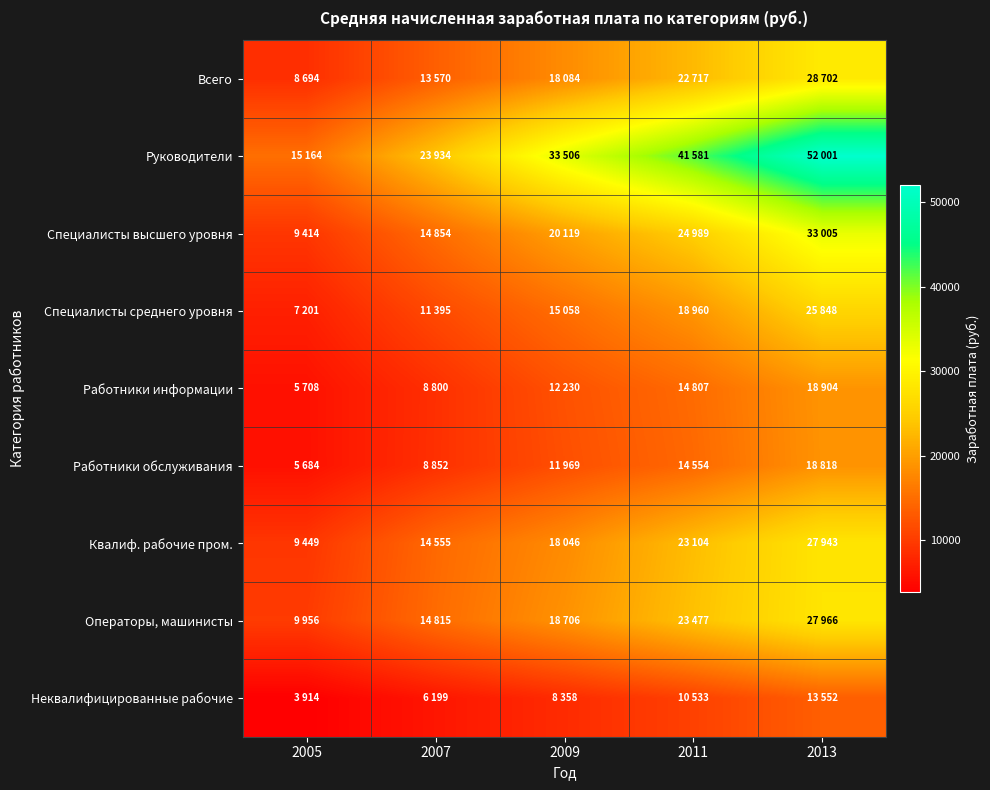

Between 2005 and 2007, which series saw the biggest shift?

Руководители